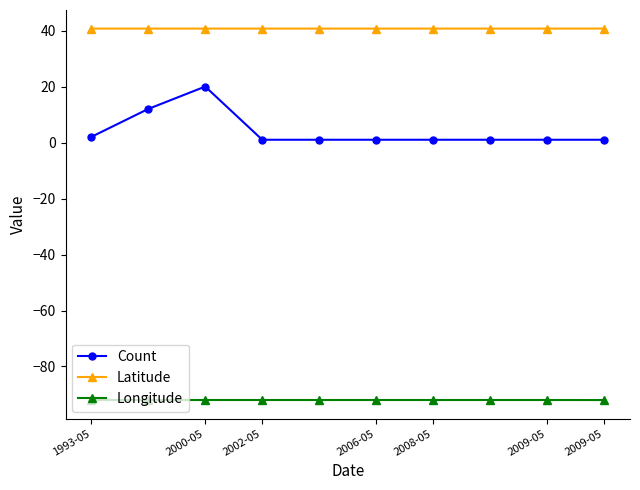

Which series has the largest total across all categories?

Latitude